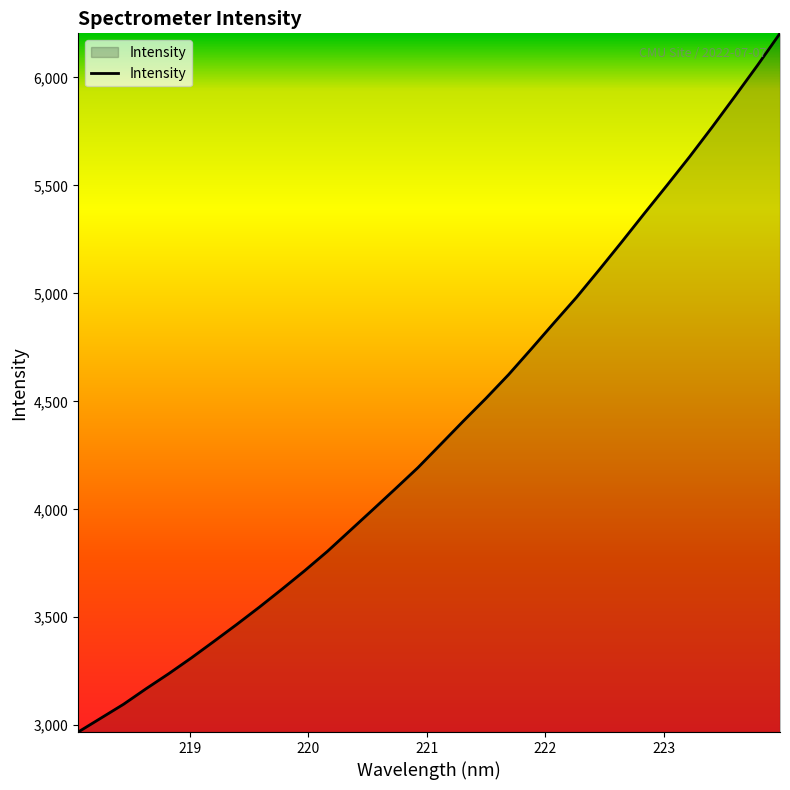

Does the chart display data point markers on the line(s)?

No